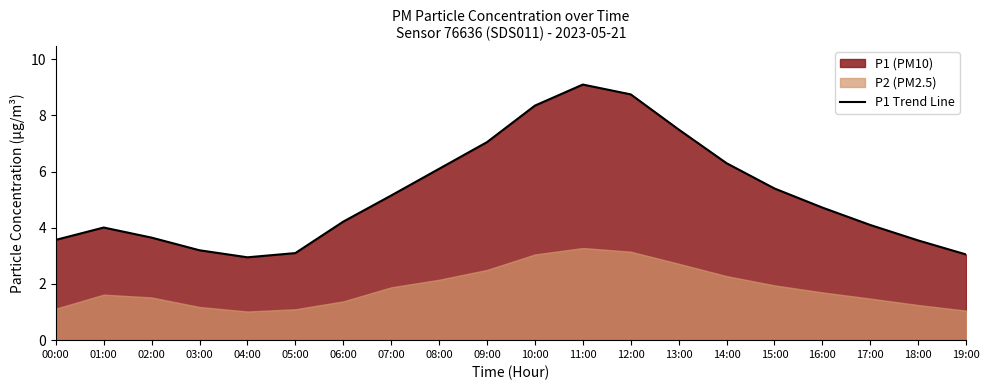

Reading left to right, what are all the values shown in this chart?

00:00=3.6	01:00=4.0	02:00=3.6	03:00=3.2	04:00=3.0	05:00=3.1	06:00=4.2	07:00=5.2	08:00=6.1	09:00=7.0	10:00=8.3	11:00=9.1	12:00=8.8	13:00=7.5	14:00=6.3	15:00=5.4	16:00=4.7	17:00=4.1	18:00=3.5	19:00=3.0